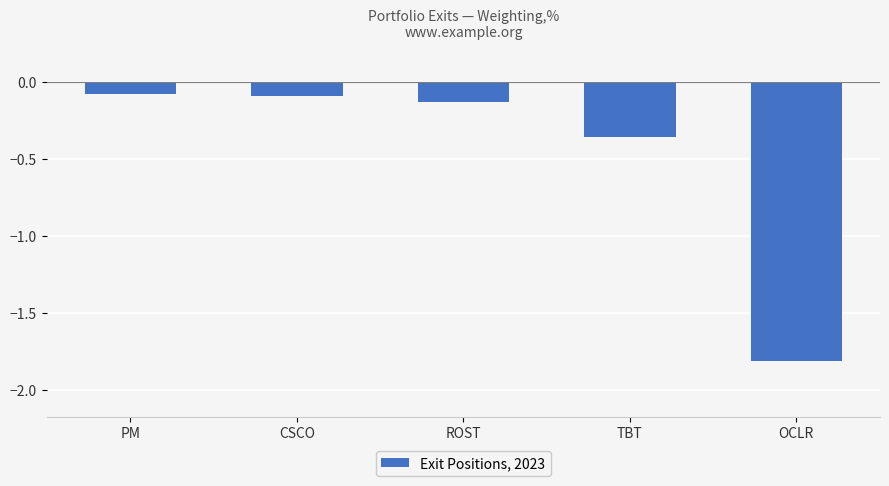

Which label corresponds to the smallest value in the chart?

OCLR